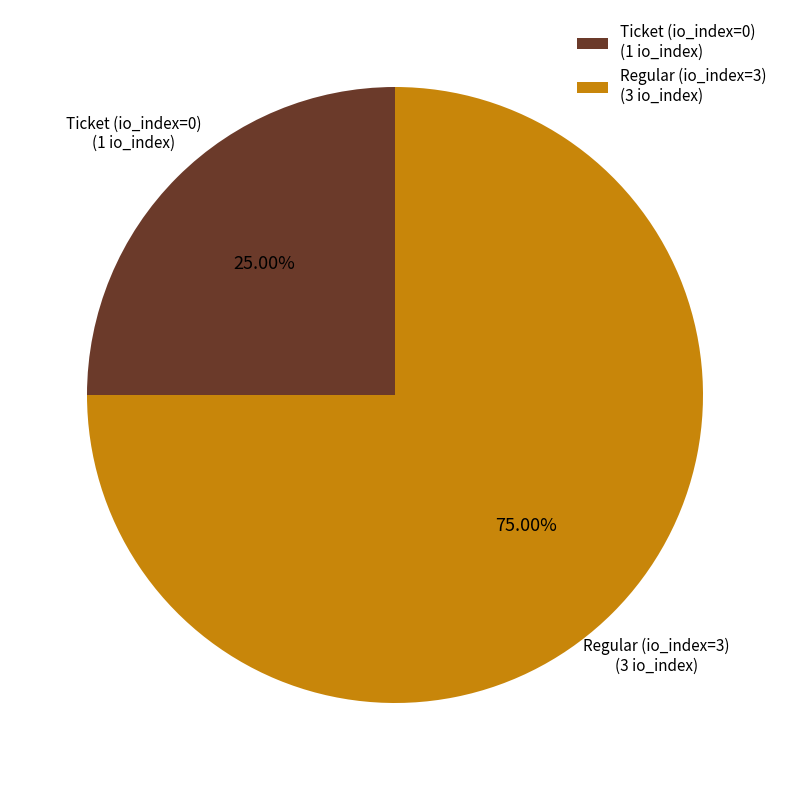

How many segments does this pie chart have?

2